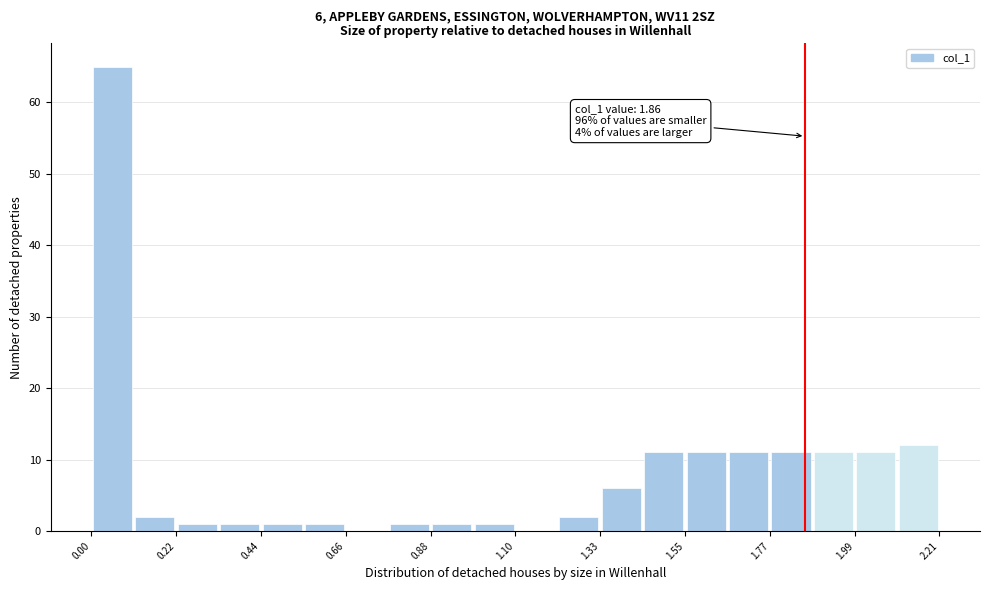

Read against the x-axis, roughly where is the centre of the tallest bar?

0.05